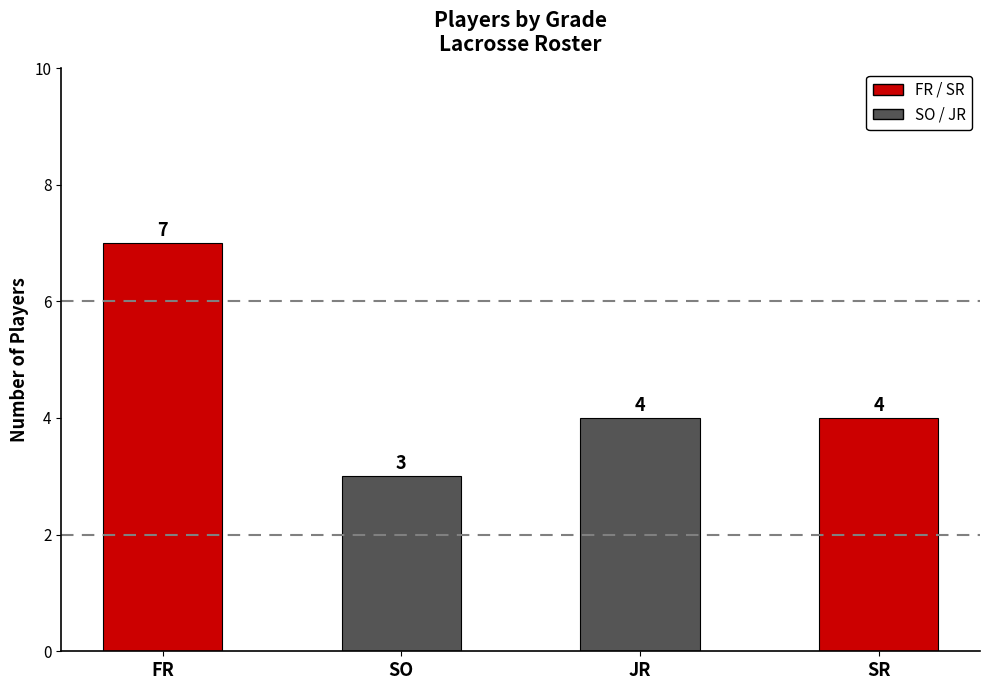

What is the difference between the second highest and minimum values?

1